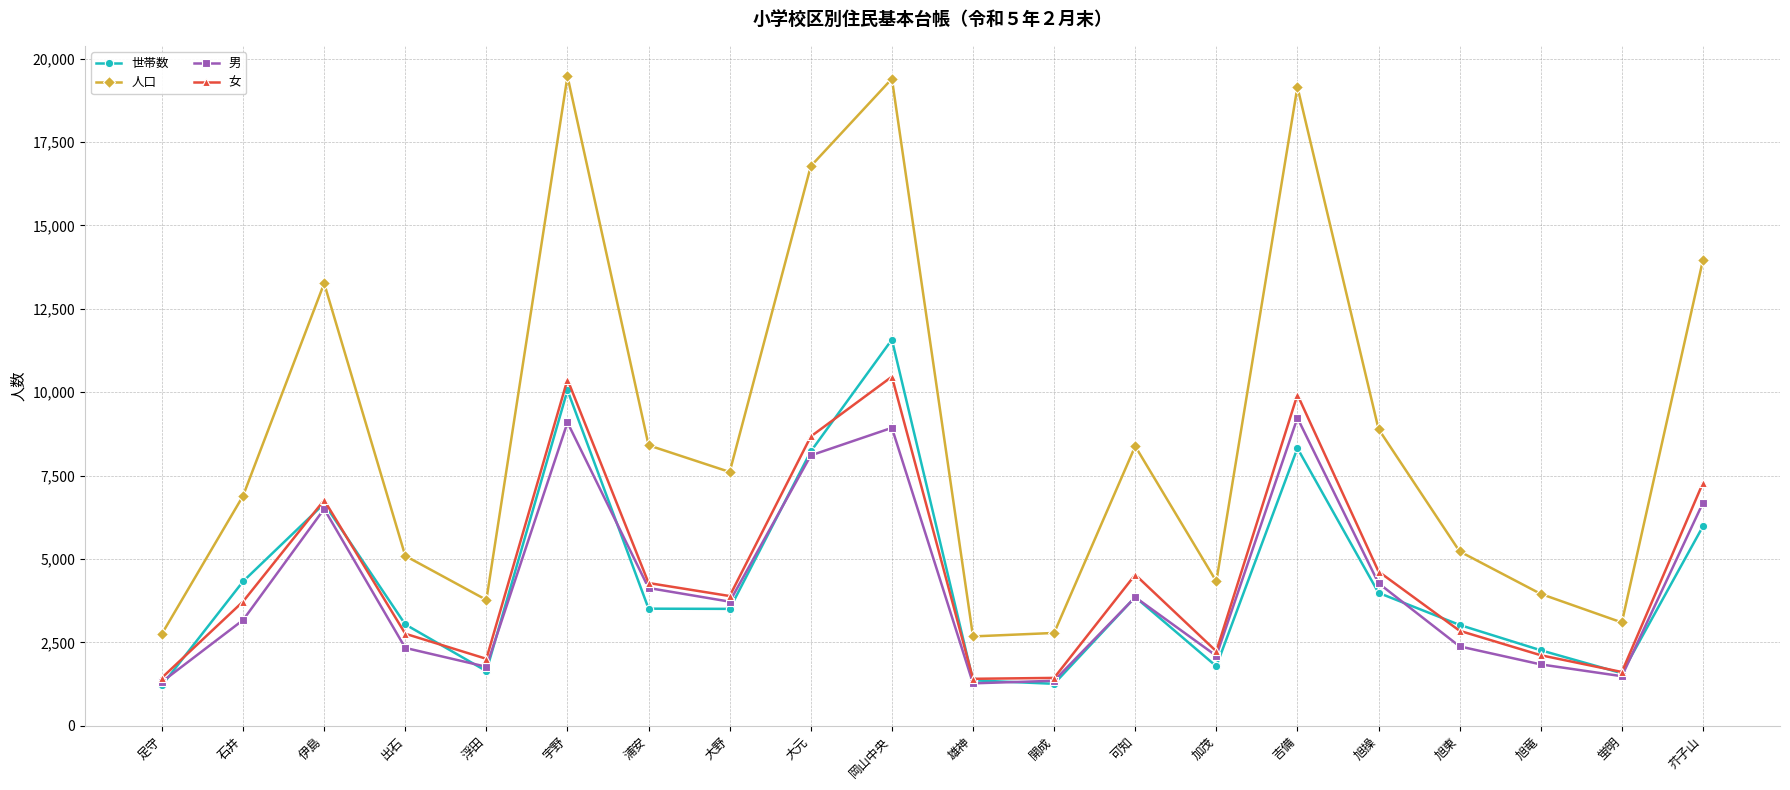

What is the label of the 10th point from the left?

岡山中央